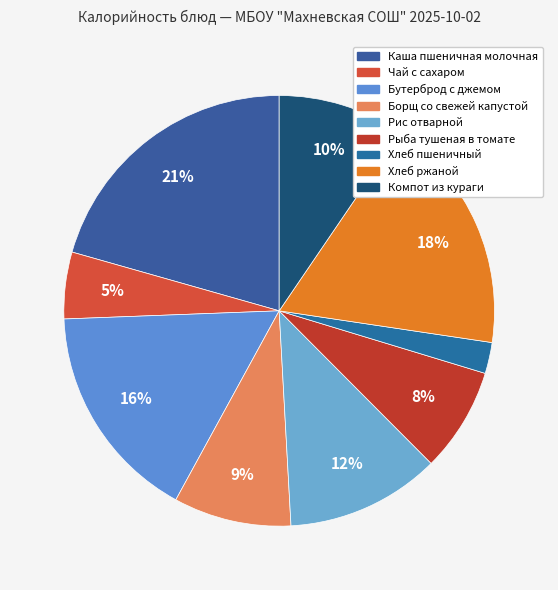

What percentage is the Бутерброд с джемом slice, to the nearest percent?

16%